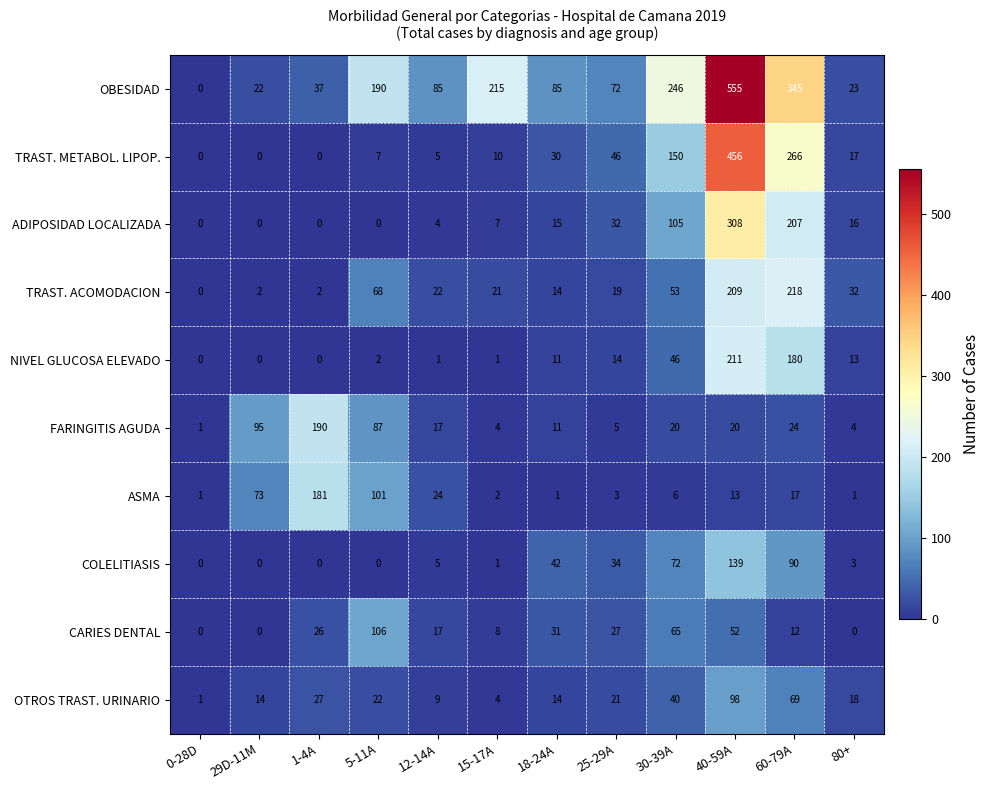

The OBESIDAD series shows 37 at 1-4A. True or false?

True